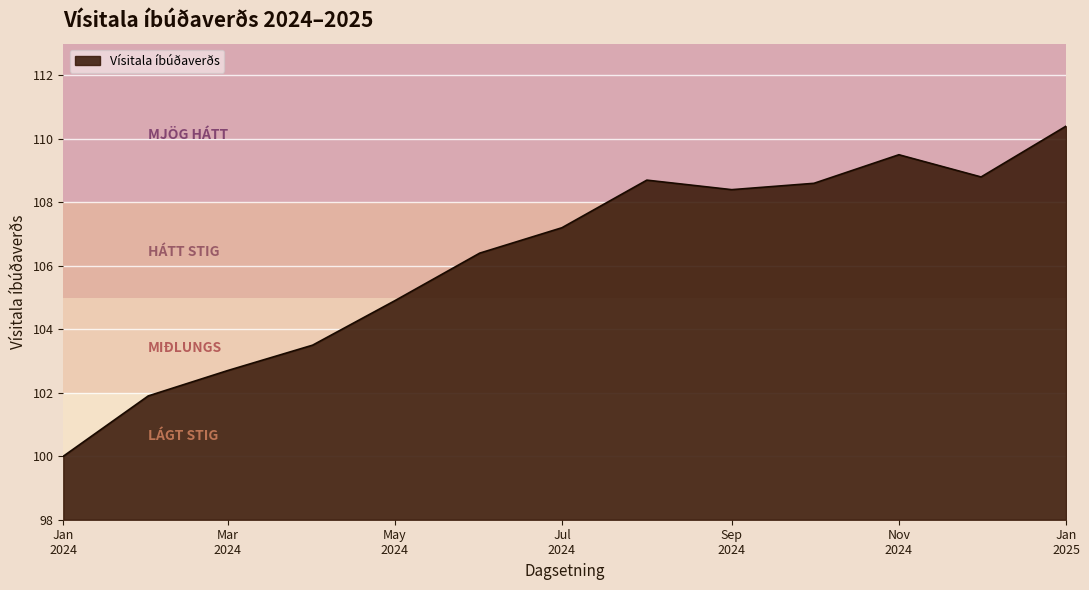

Does the chart have visible grid lines?

Yes